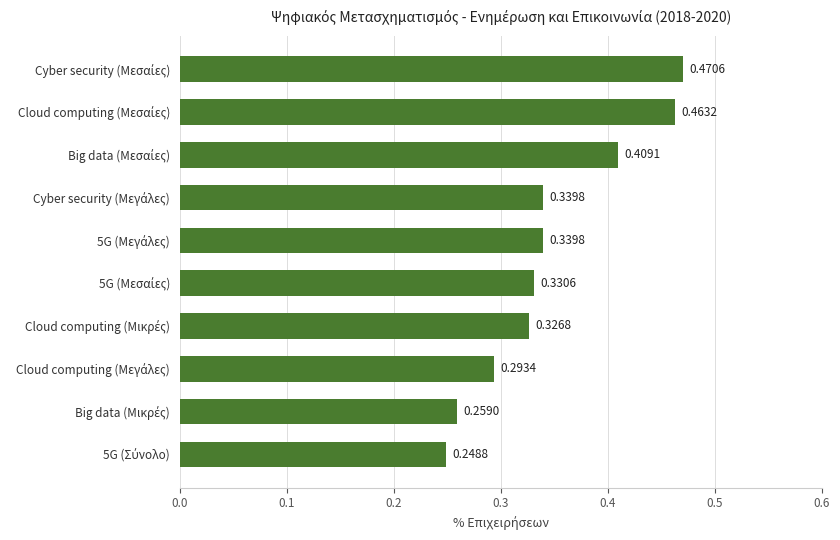

What is the sum of all values?

3.5